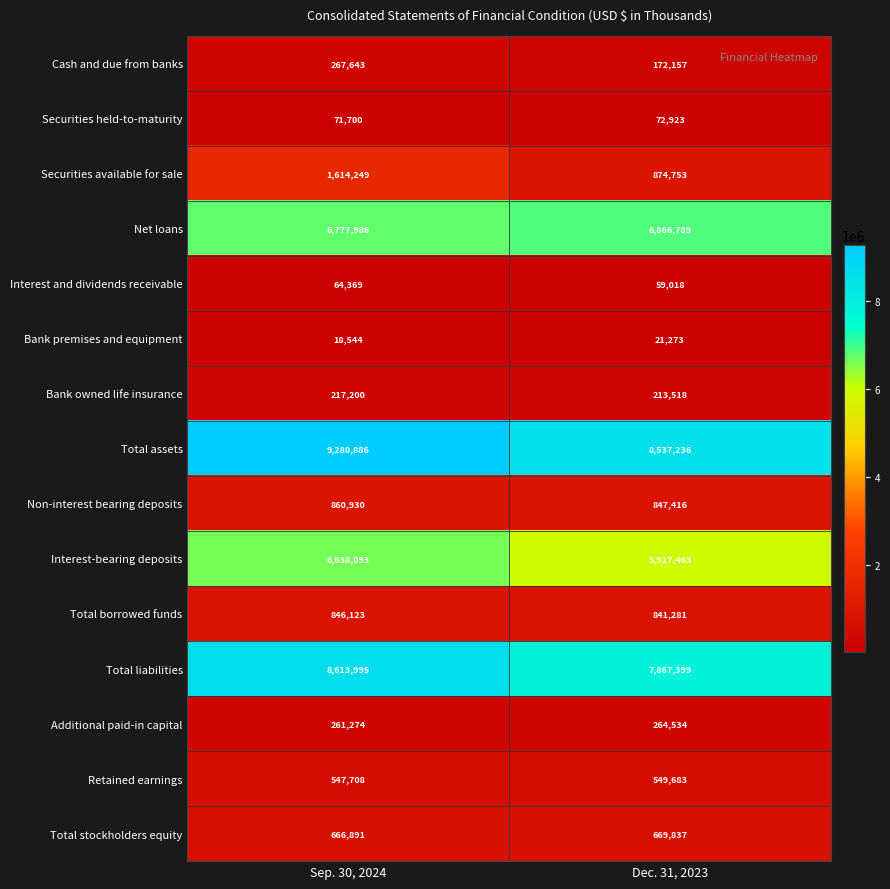

At which label is Interest and dividends receivable closest to 61693?

Dec. 31, 2023